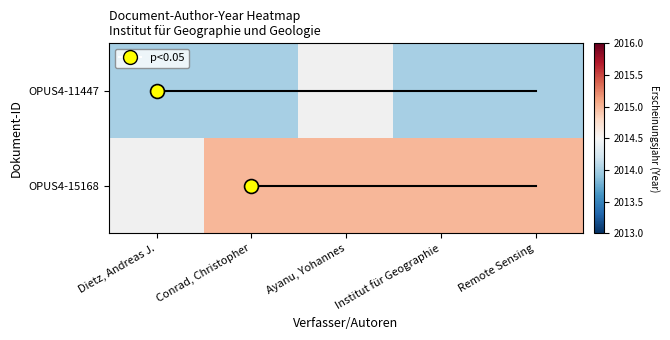

At which category is the sum across all series the highest?

Conrad, Christopher